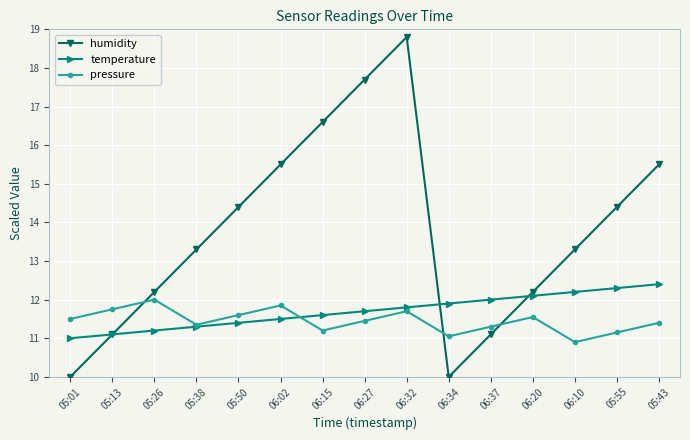

At 05:55, list the series in order from smallest to largest.

pressure, temperature, humidity